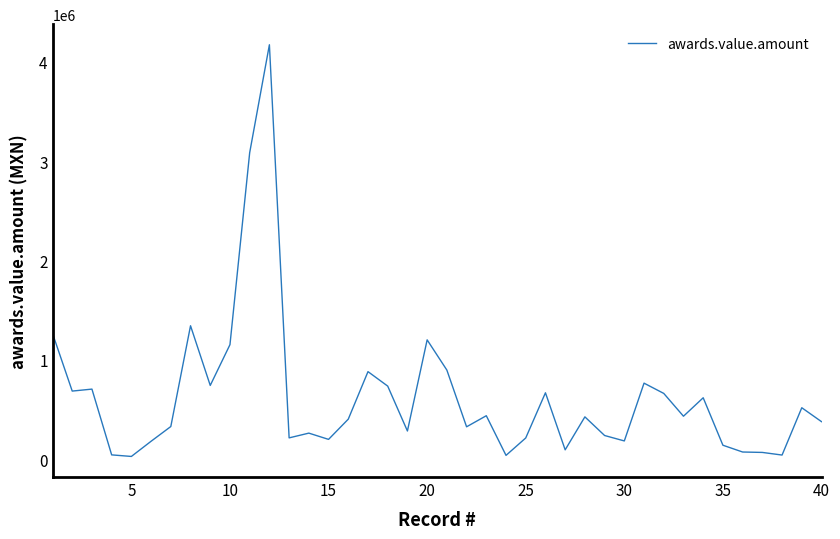

What is the maximum value shown in the chart?

4173372.2